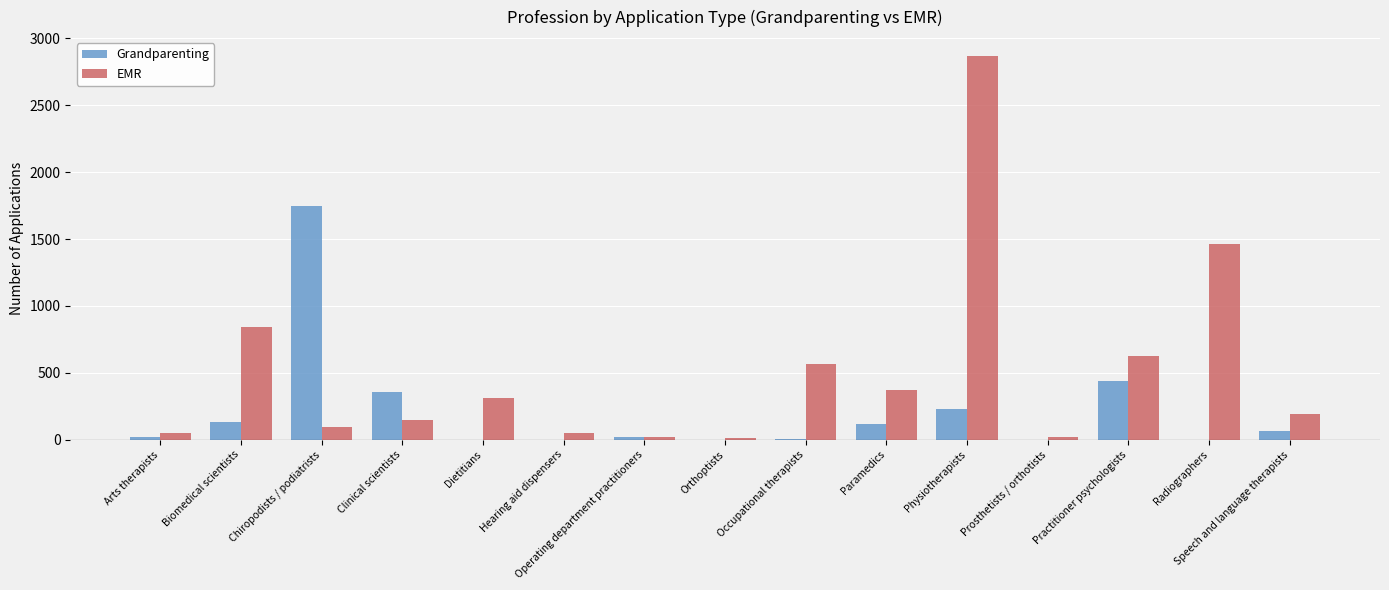

Read the EMR value at Dietitians.

310